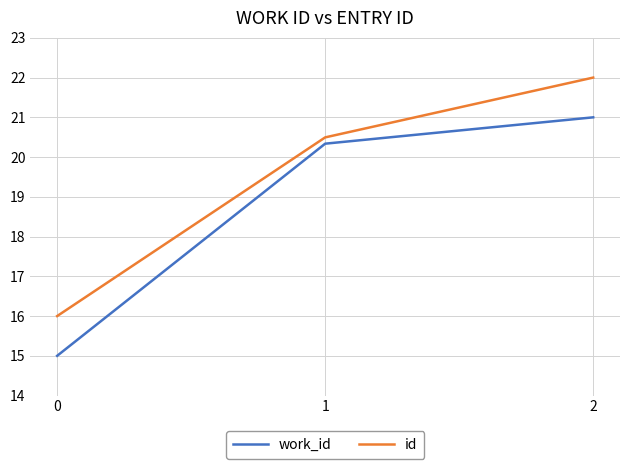

Rank the series by their average value, from highest to lowest.

id, work_id